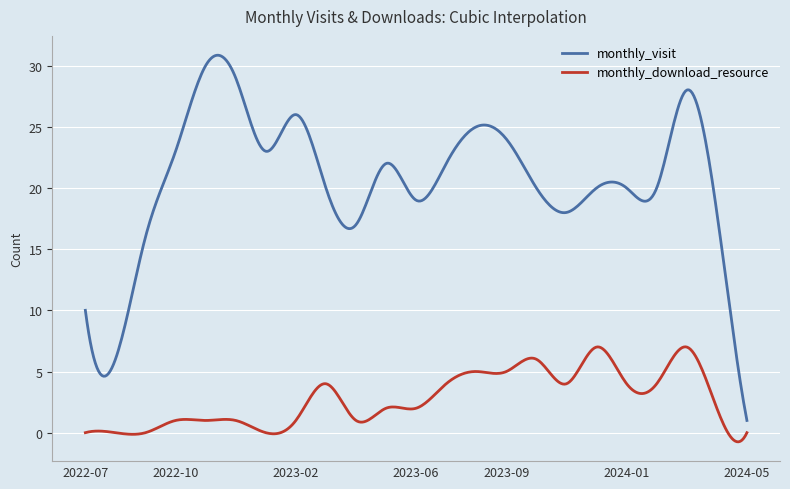

Rank the series by their maximum value, from highest to lowest.

monthly_visit, monthly_download_resource